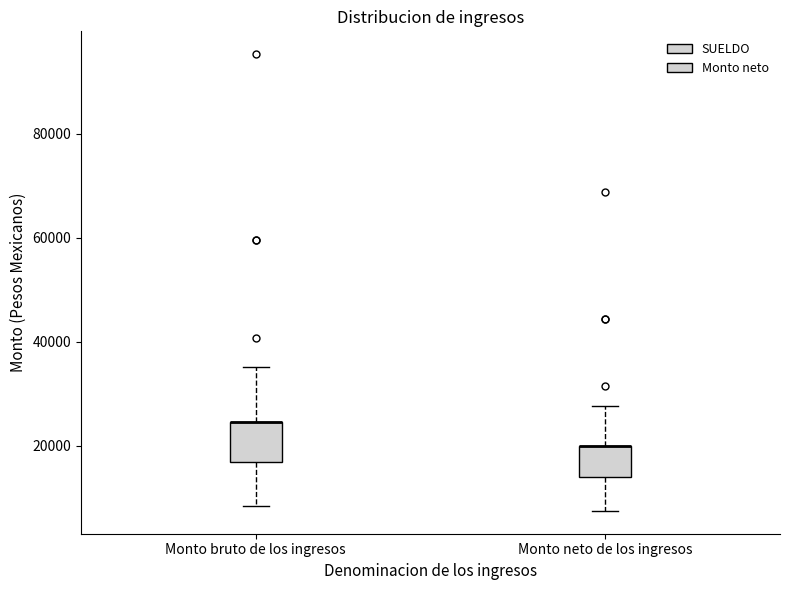

Where does the lower whisker of the box for Monto bruto de los ingresos end on the y-axis? The values are not printed on the chart, so give them approximately, as read against the axis.

8000